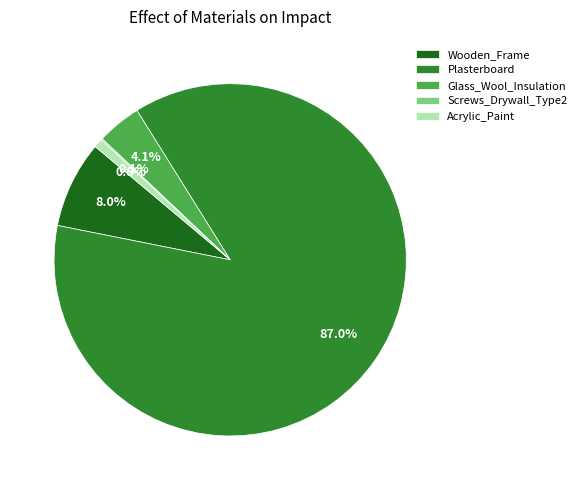

Which slice is the largest?

Plasterboard